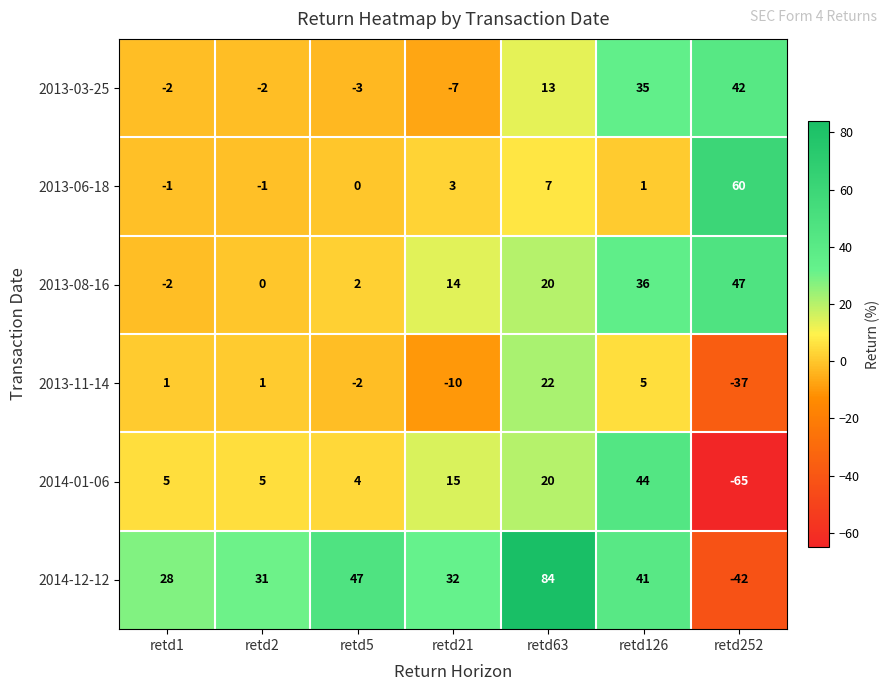

How many data points does each series have?

7